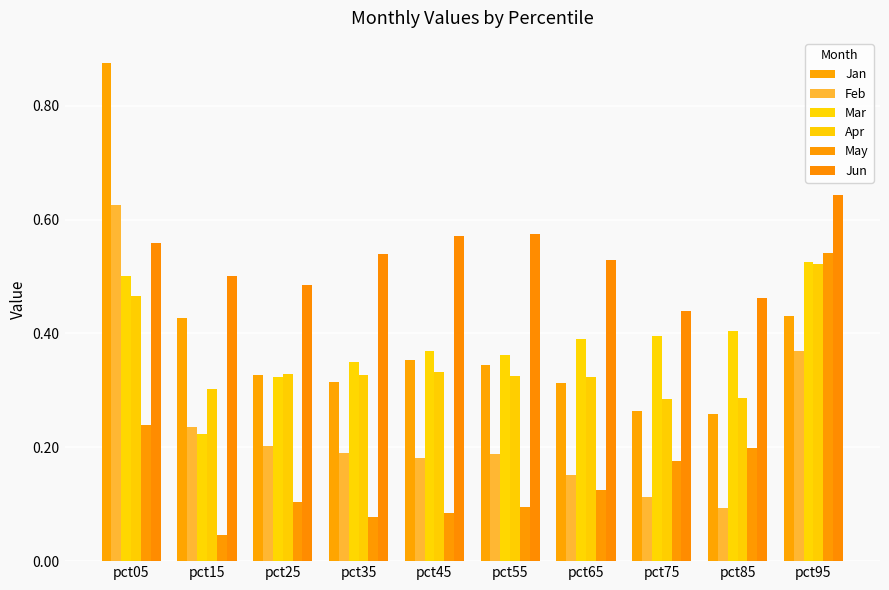

How many data points does each series have?

10